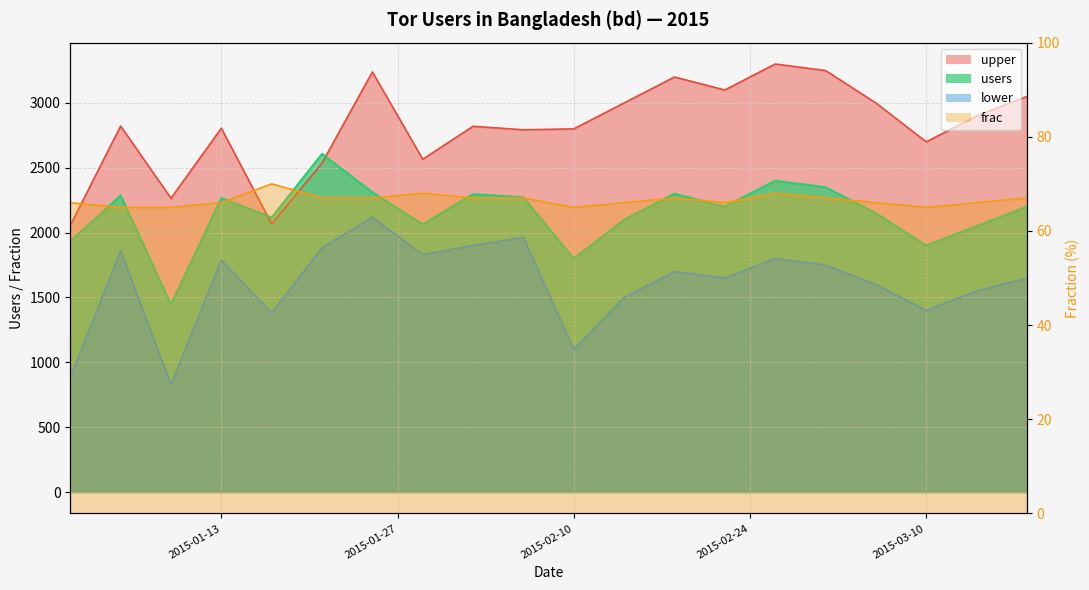

Rank the series by their maximum value, from highest to lowest.

upper, users, lower, frac